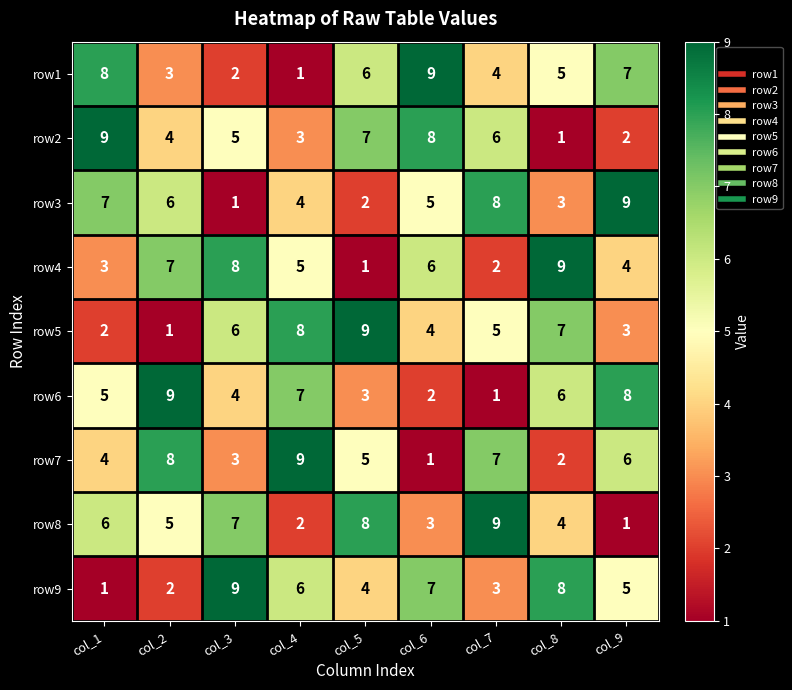

Is it true that row2 equals 9 at col_1?

True